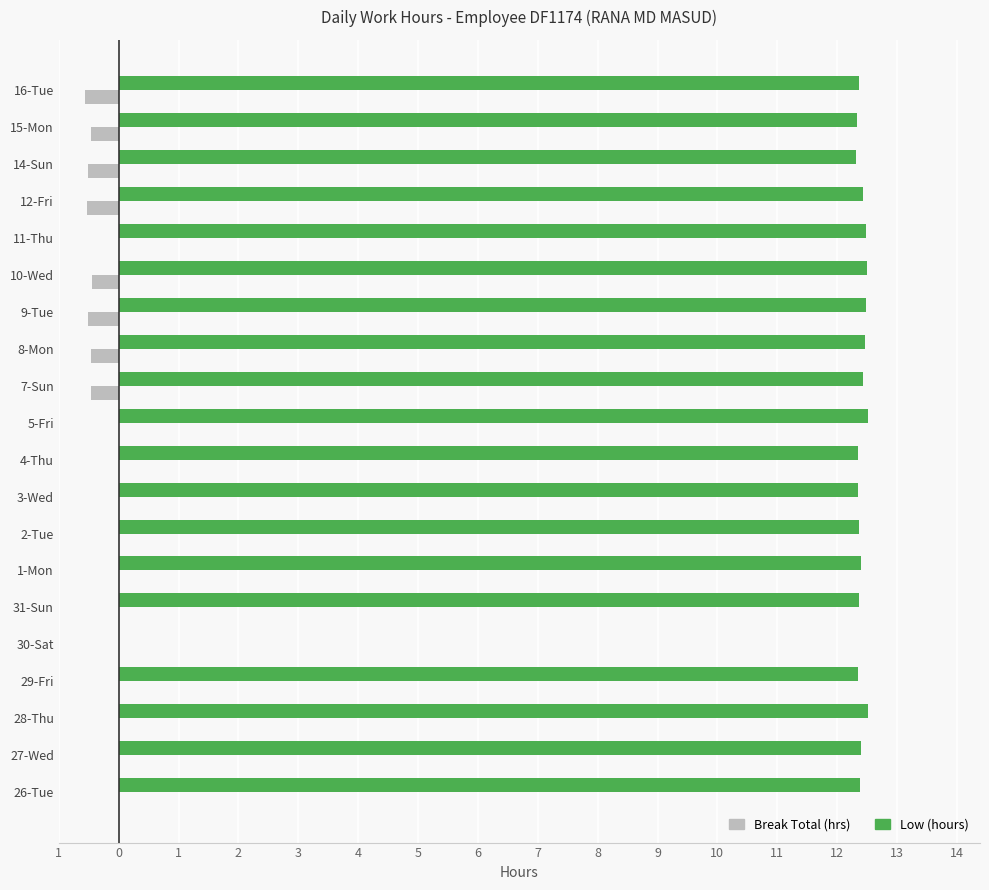

What are all the series names shown in the legend?

Break Total (hrs), Low (hours)